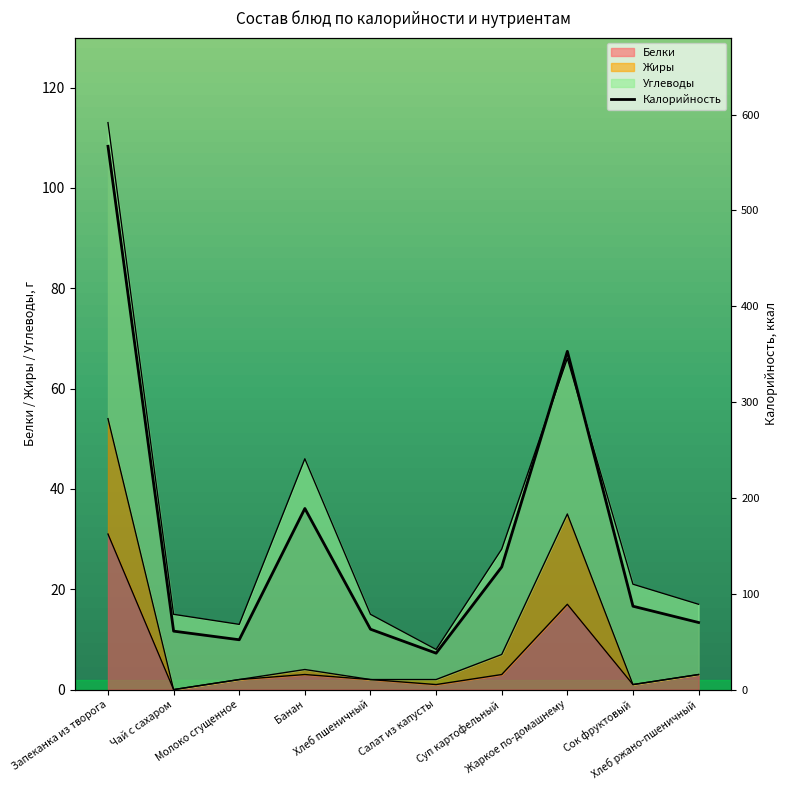

At how many categories does at least one series exceed 285?

2